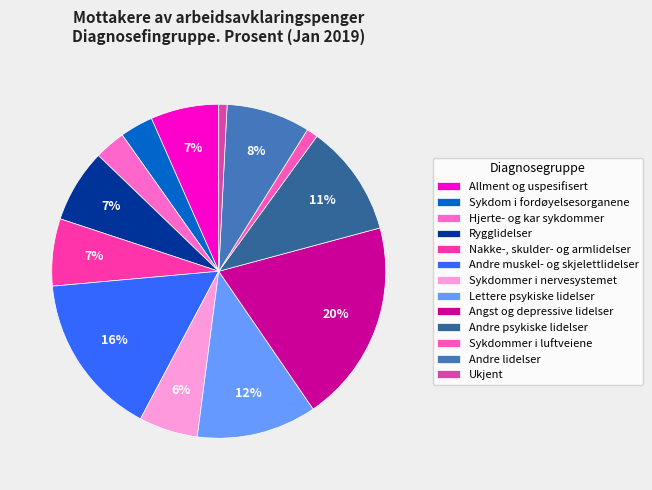

How many segments does this pie chart have?

13